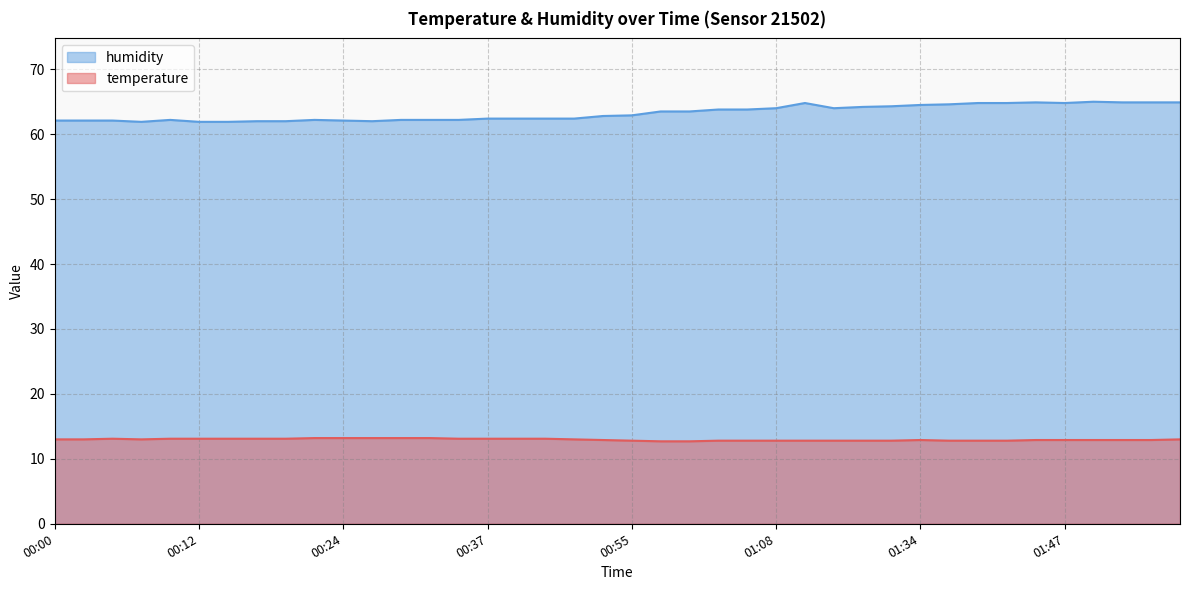

Is it true that temperature equals 13.0 at 00:44?

True